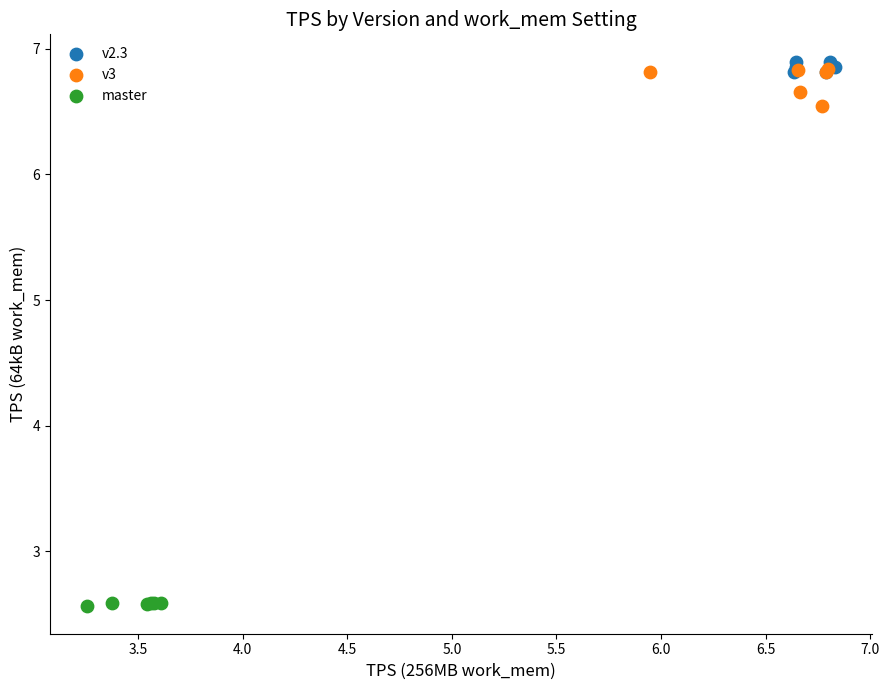

What are all the series names shown in the legend?

v2.3, v3, master